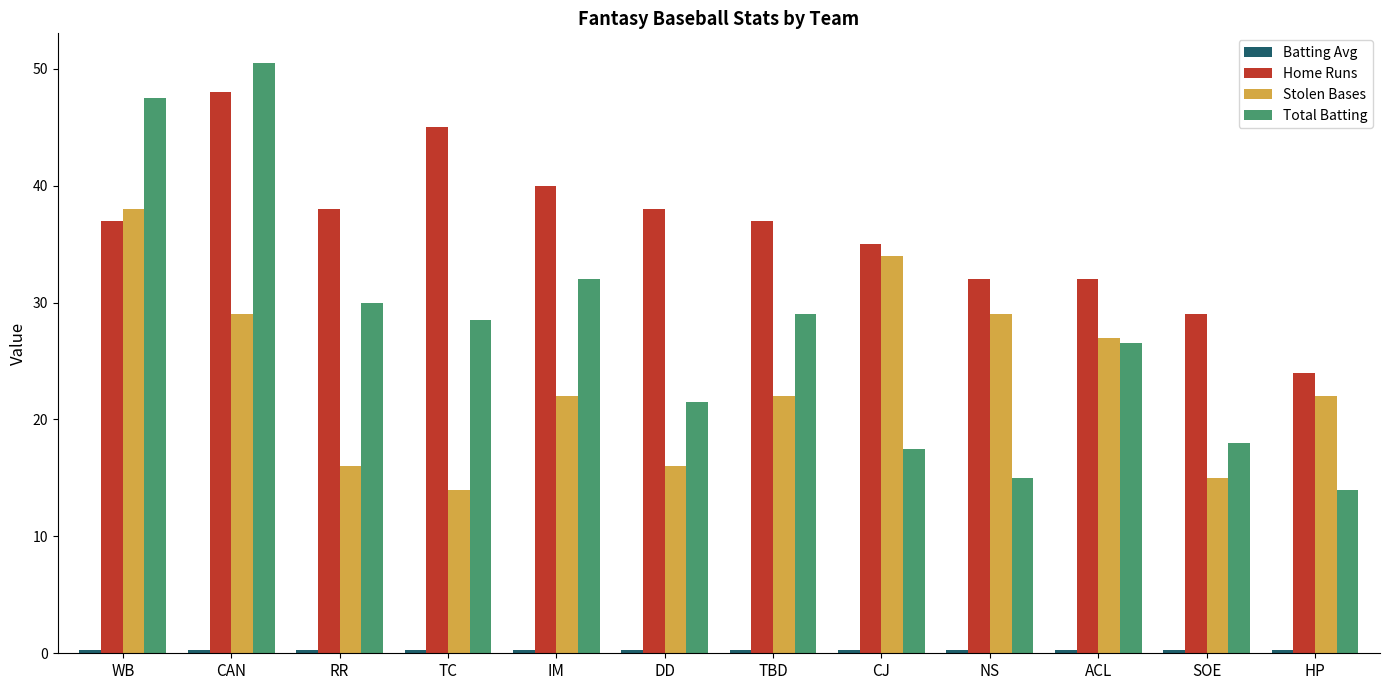

How many bars are there in each group?

4